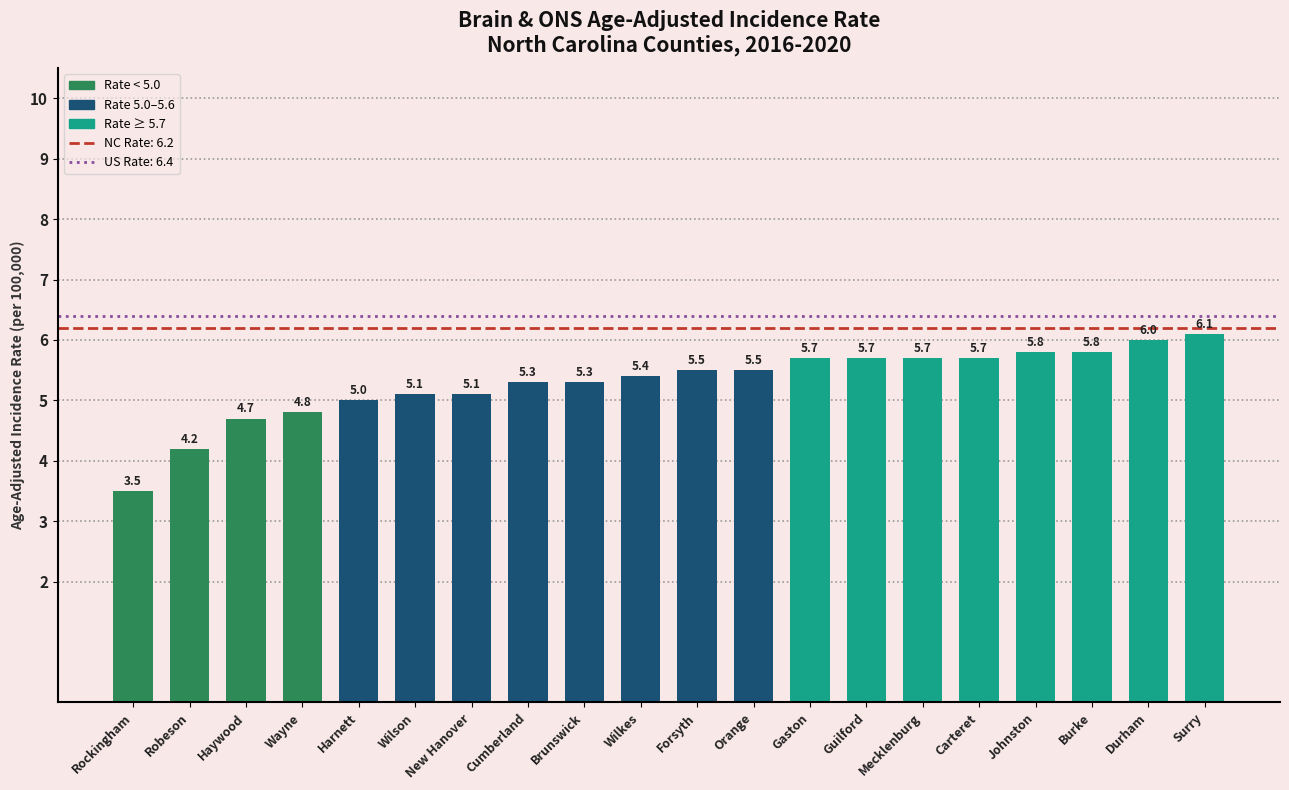

How many series are shown in this chart?

1